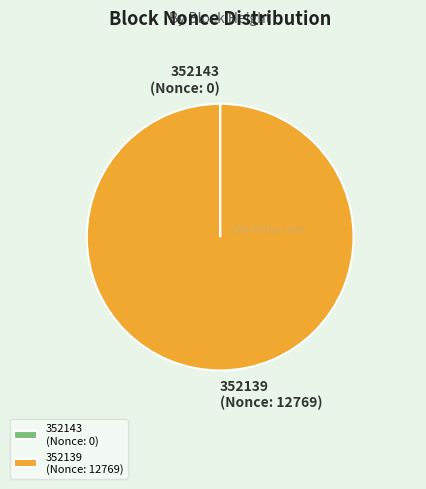

Is it true that 352139 is 100% of the pie?

True